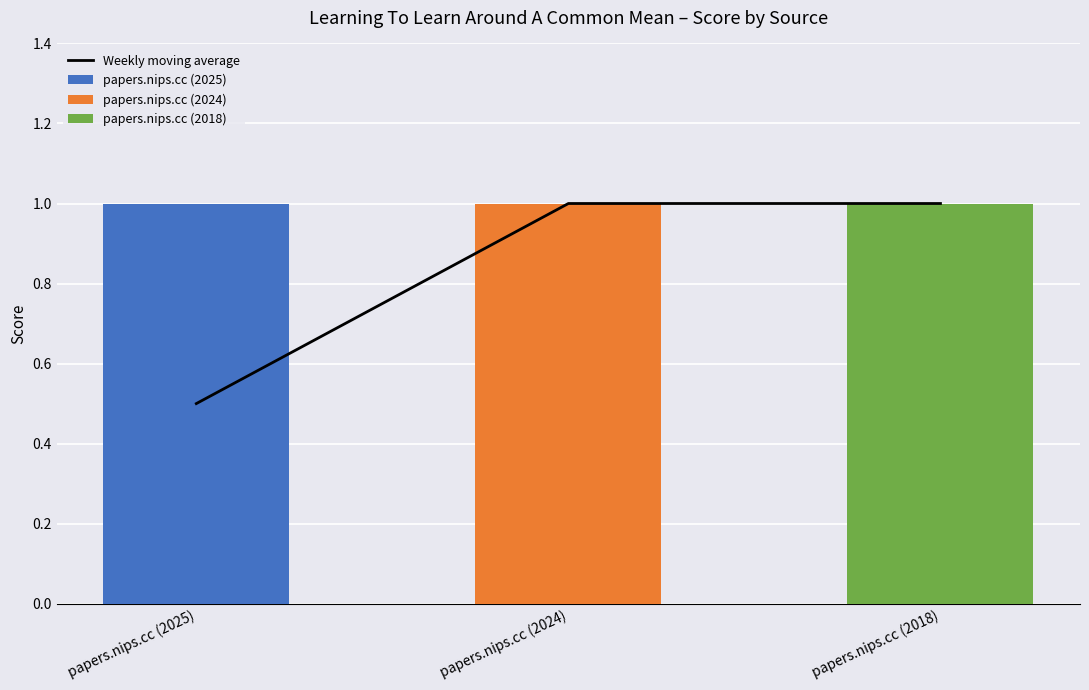

Where is the data nearest to the value 0?

papers.nips.cc (2025)